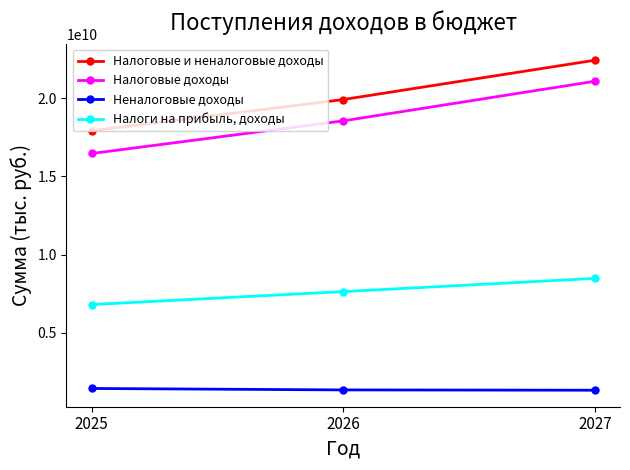

Is it true that Налоги на прибыль, доходы equals 10968552381 at 2025?

False